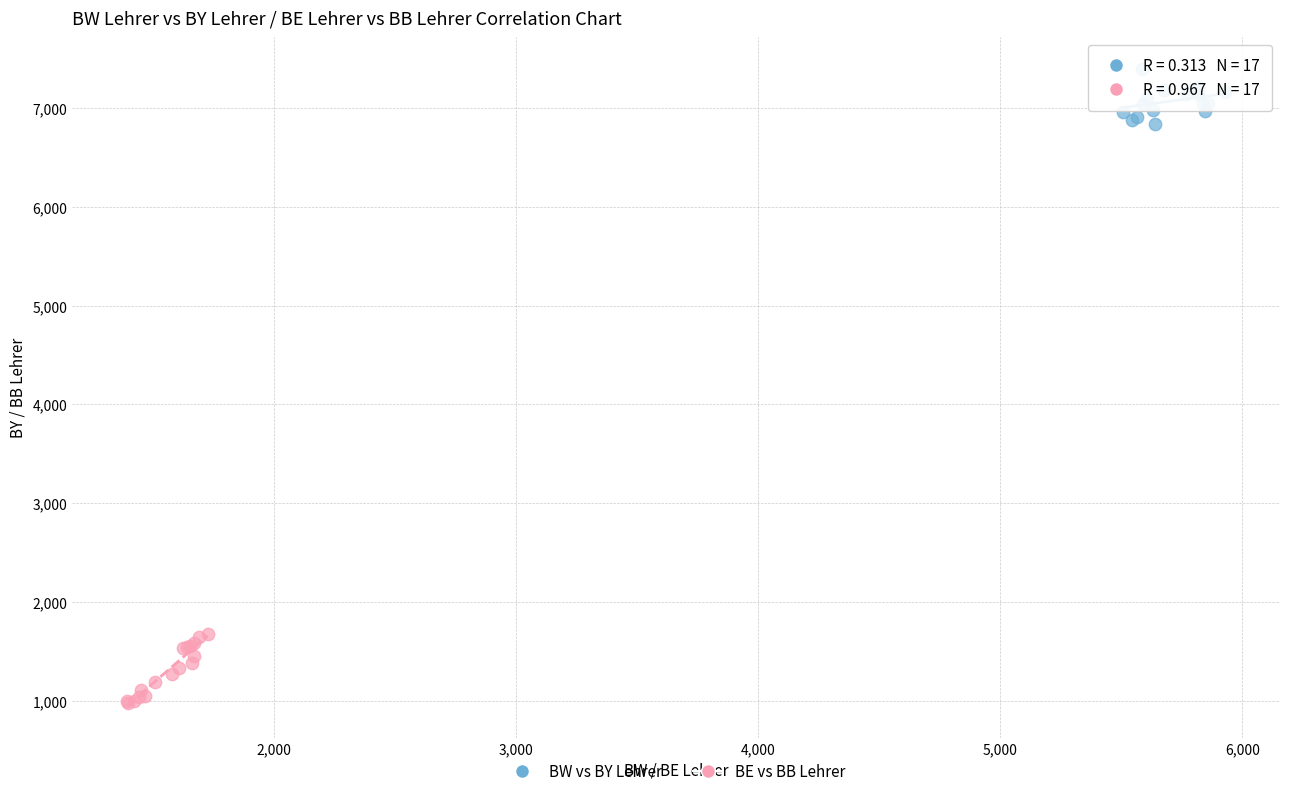

Which series contains the lowest Y value?

BE vs BB Lehrer